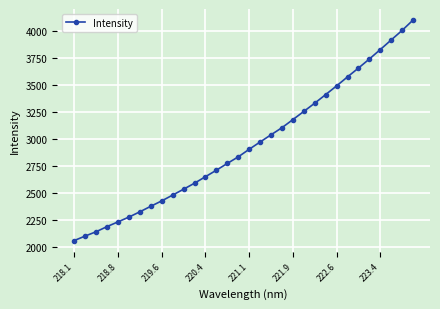

What is the difference between the maximum and minimum values?

2043.7